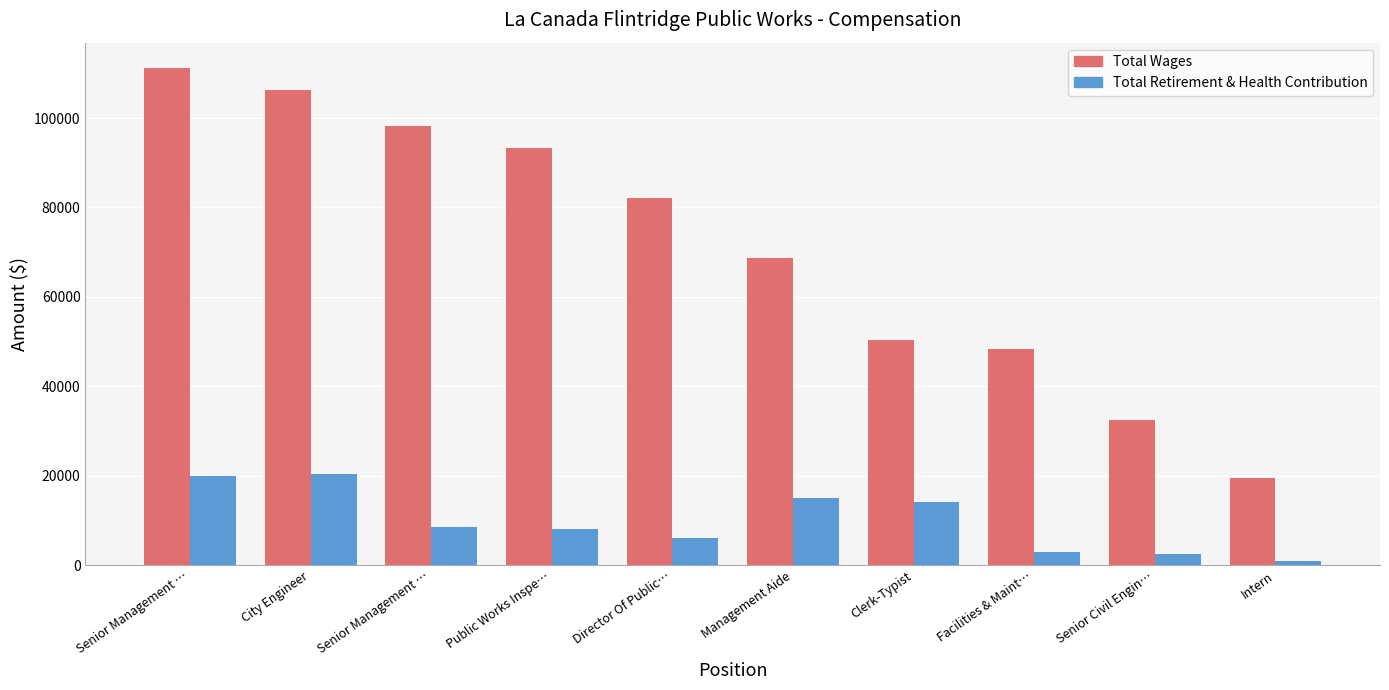

Which series has the largest total across all categories?

Total Wages